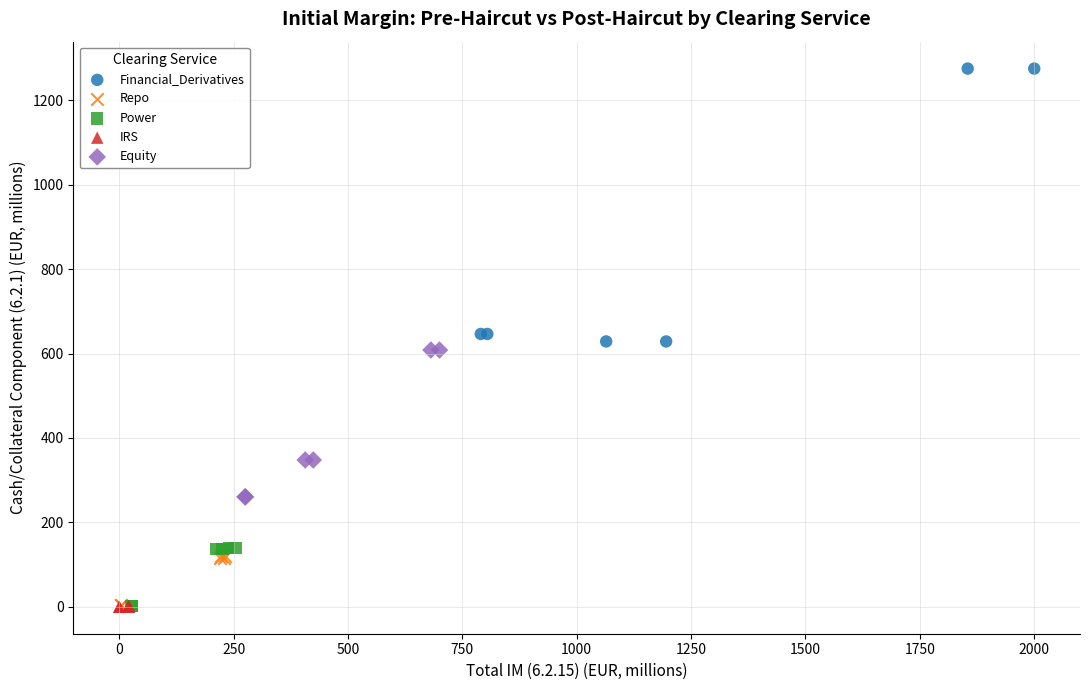

Which series contains the highest Y value?

Financial_Derivatives